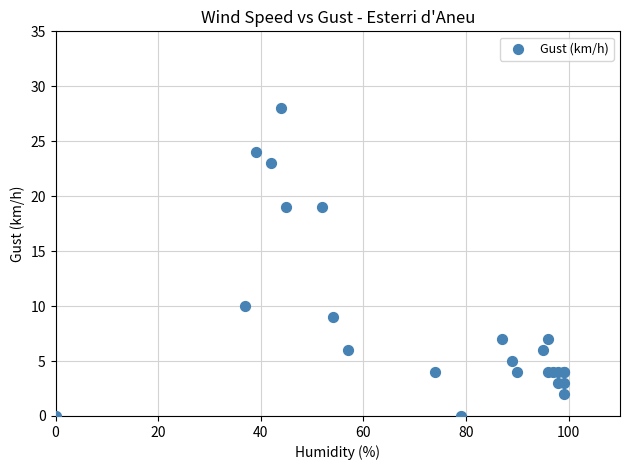

What Y value in the scatter plot is closest to 14?

10